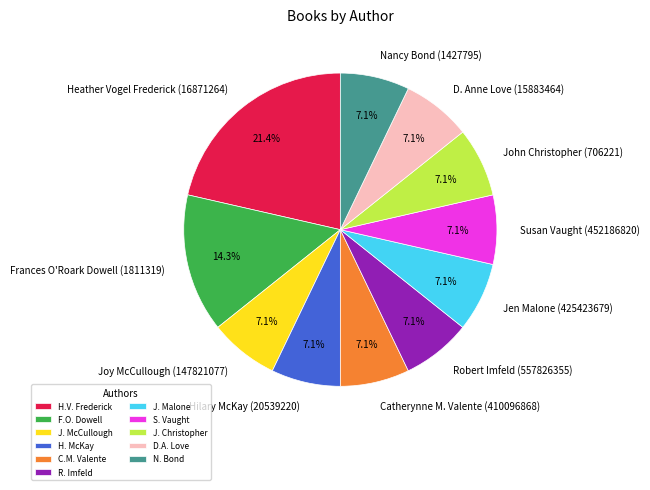

To the nearest percent, what percentage of the pie is John Christopher (706221)?

7%